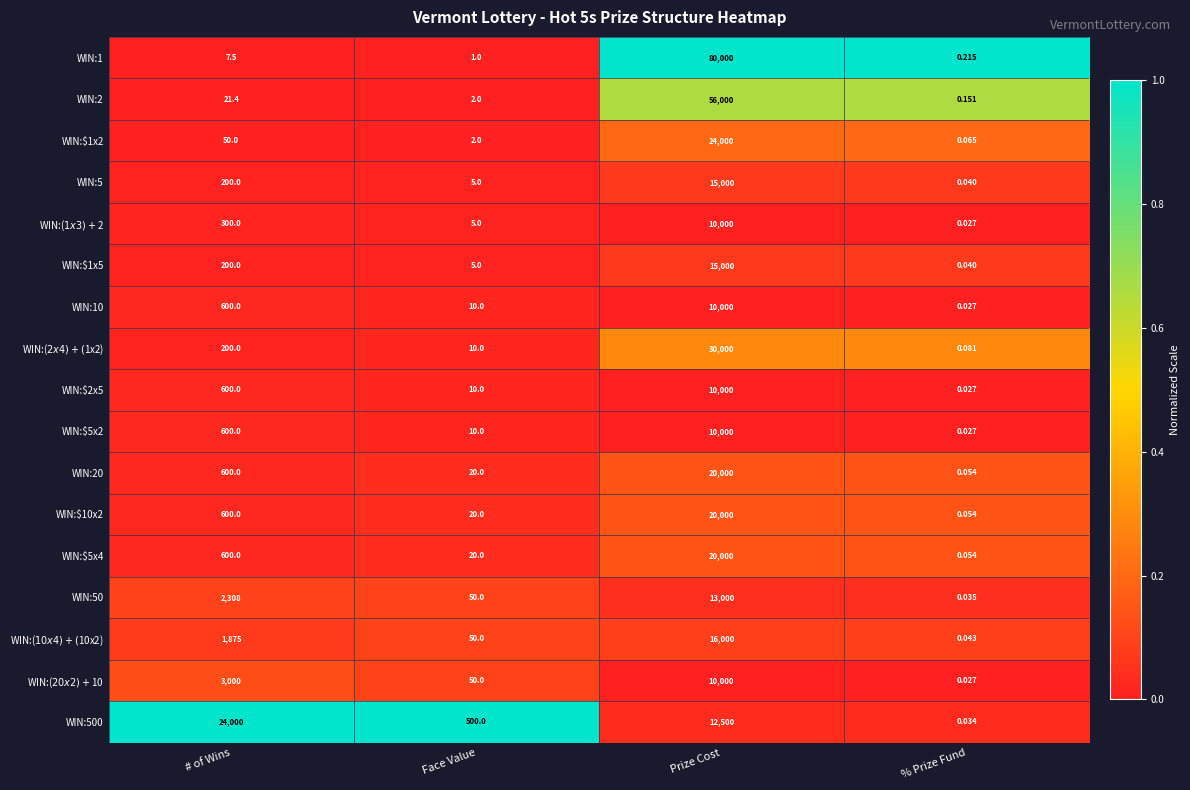

Which series has the largest range (max minus min)?

WIN:1